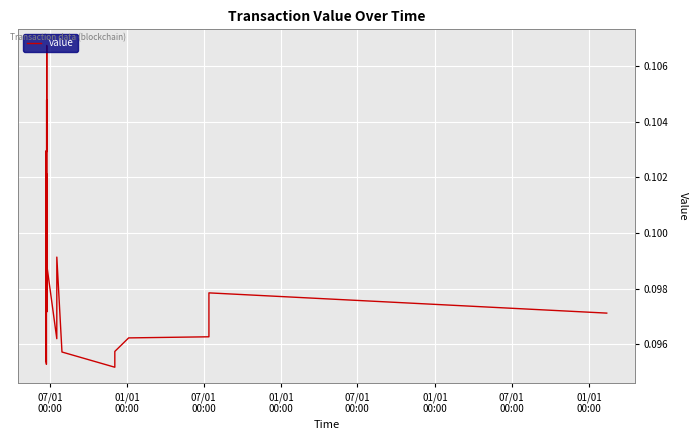

What is the value of the 3rd point from the left?

0.1